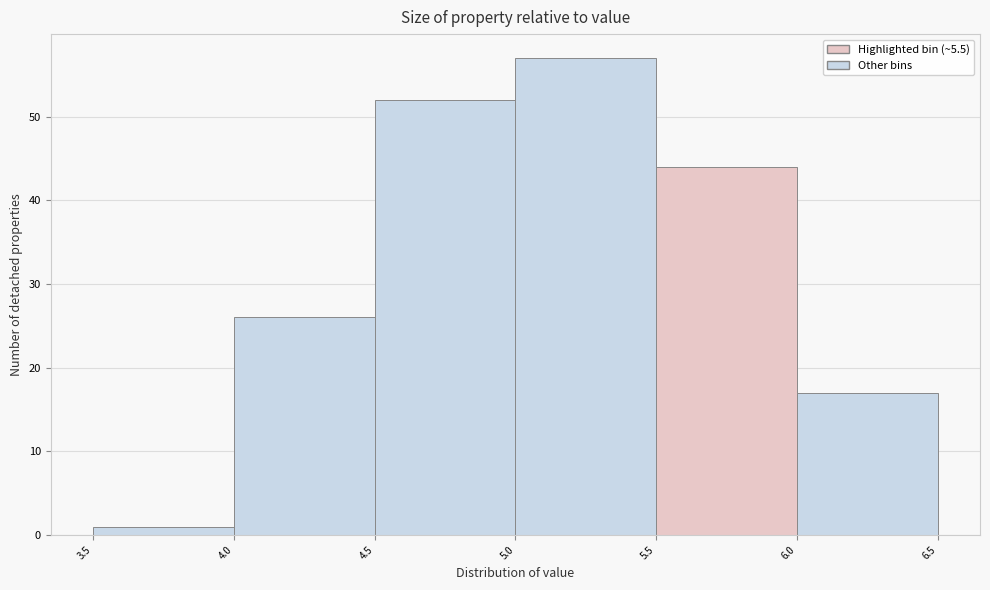

Reading left to right, list every bar in this chart as the range it spans on the x-axis followed by its height. The values are not printed on the chart, so give them approximately, as read against the axis.

3.5 to 4.0: 1
4.0 to 4.5: 26
4.5 to 5.0: 52
5.0 to 5.5: 57
5.5 to 6.0: 44
6.0 to 6.5: 17